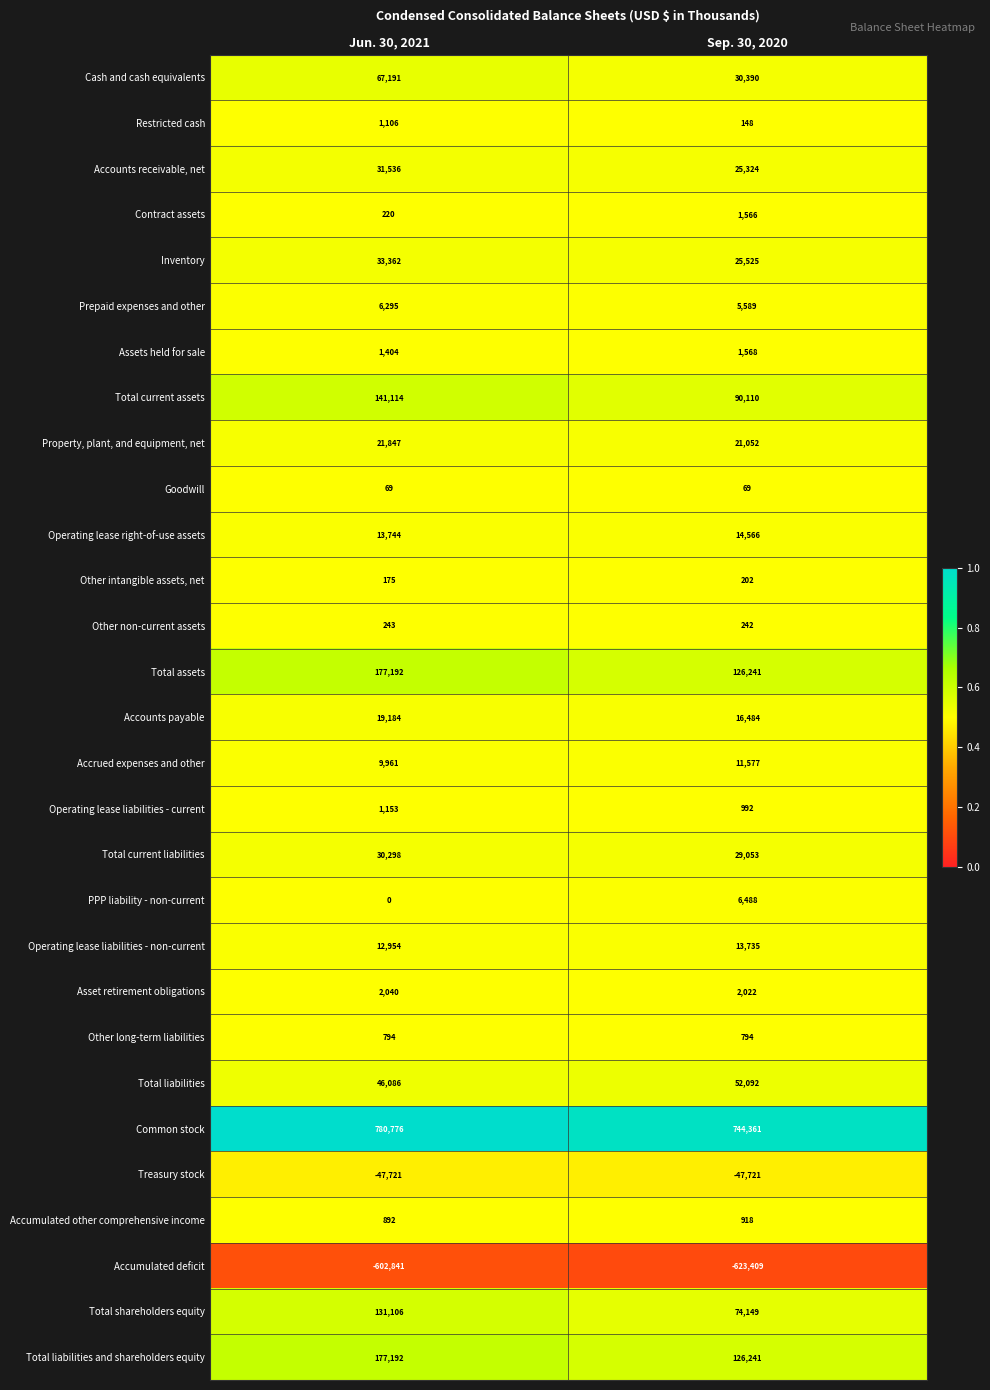

Is it true that Total liabilities equals 52092 at Sep. 30, 2020?

True